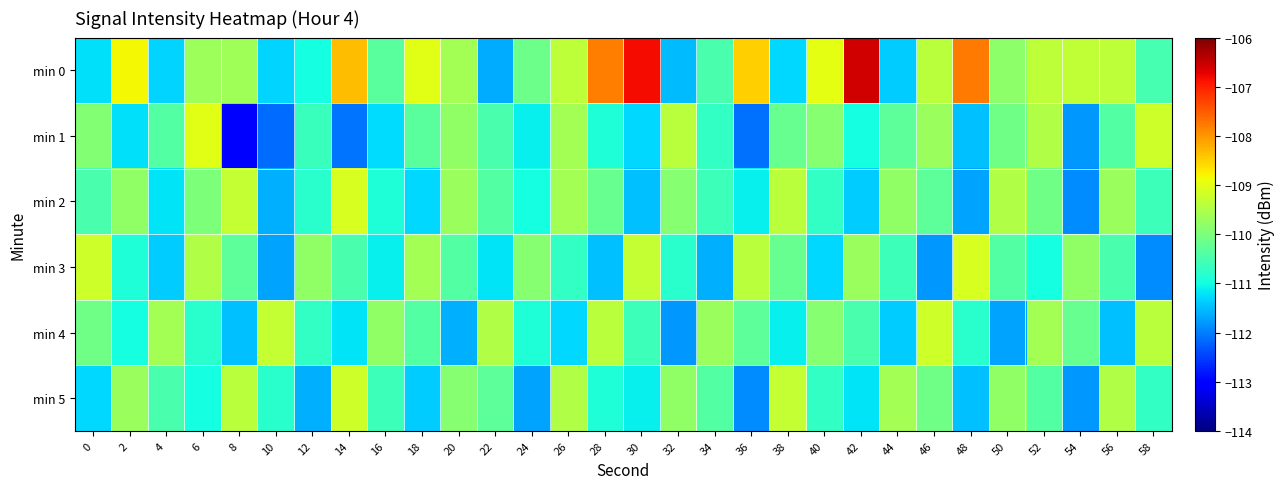

Reading left to right, transcribe all the data shown in this chart.

min 0: 0=-111.2	2=-108.8	4=-111.3	6=-109.7	8=-109.6	10=-111.3	12=-111.0	14=-108.3	16=-110.3	18=-109.0	20=-109.6	22=-111.6	24=-110.1	26=-109.3	28=-107.8	30=-106.8	32=-111.5	34=-110.5	36=-108.5	38=-111.3	40=-109.0	42=-106.6	44=-111.4	46=-109.4	48=-107.8	50=-109.8	52=-109.4	54=-109.3	56=-109.4	58=-110.5
min 1: 0=-109.9	2=-111.2	4=-110.4	6=-109.0	8=-113.1	10=-112.1	12=-110.6	14=-112.1	16=-111.3	18=-110.3	20=-109.8	22=-110.5	24=-111.1	26=-109.6	28=-110.9	30=-111.3	32=-109.4	34=-110.7	36=-112.1	38=-110.2	40=-109.9	42=-111.0	44=-110.3	46=-109.7	48=-111.5	50=-110.1	52=-109.5	54=-111.8	56=-110.4	58=-109.2
min 2: 0=-110.5	2=-109.8	4=-111.2	6=-110.0	8=-109.3	10=-111.6	12=-110.8	14=-109.1	16=-110.9	18=-111.3	20=-109.7	22=-110.4	24=-111.0	26=-109.6	28=-110.2	30=-111.5	32=-109.9	34=-110.6	36=-111.1	38=-109.4	40=-110.7	42=-111.4	44=-109.8	46=-110.3	48=-111.7	50=-109.5	52=-110.1	54=-111.9	56=-109.7	58=-110.6
min 3: 0=-109.2	2=-110.9	4=-111.4	6=-109.5	8=-110.3	10=-111.7	12=-109.8	14=-110.5	16=-111.1	18=-109.6	20=-110.4	22=-111.2	24=-109.9	26=-110.7	28=-111.5	30=-109.3	32=-110.8	34=-111.6	36=-109.4	38=-110.2	40=-111.3	42=-109.7	44=-110.6	46=-111.8	48=-109.1	50=-110.4	52=-111.0	54=-109.8	56=-110.5	58=-111.9
min 4: 0=-110.1	2=-111.0	4=-109.6	6=-110.8	8=-111.5	10=-109.3	12=-110.7	14=-111.2	16=-109.8	18=-110.4	20=-111.6	22=-109.5	24=-110.9	26=-111.3	28=-109.4	30=-110.6	32=-111.8	34=-109.7	36=-110.3	38=-111.1	40=-109.9	42=-110.5	44=-111.4	46=-109.2	48=-110.8	50=-111.7	52=-109.6	54=-110.2	56=-111.5	58=-109.4
min 5: 0=-111.3	2=-109.7	4=-110.5	6=-111.0	8=-109.4	10=-110.8	12=-111.6	14=-109.2	16=-110.6	18=-111.4	20=-109.9	22=-110.3	24=-111.7	26=-109.5	28=-110.9	30=-111.1	32=-109.8	34=-110.4	36=-111.9	38=-109.3	40=-110.7	42=-111.2	44=-109.6	46=-110.1	48=-111.5	50=-109.8	52=-110.4	54=-111.8	56=-109.5	58=-110.7